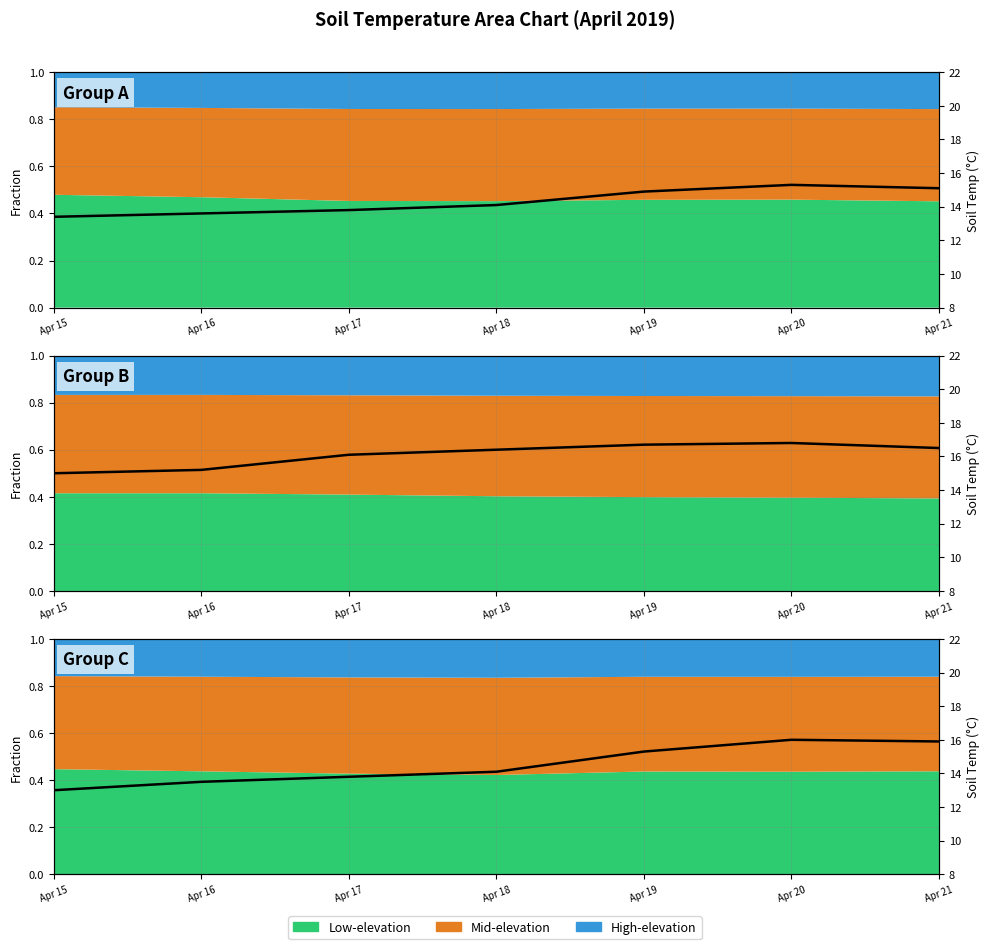

Which category has the highest value in the Battipaglia 46 T series?

Apr 20